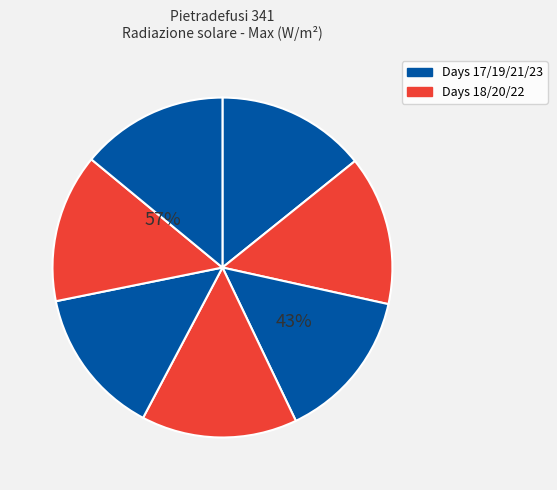

Is there any slice that represents more than half of the pie?

No